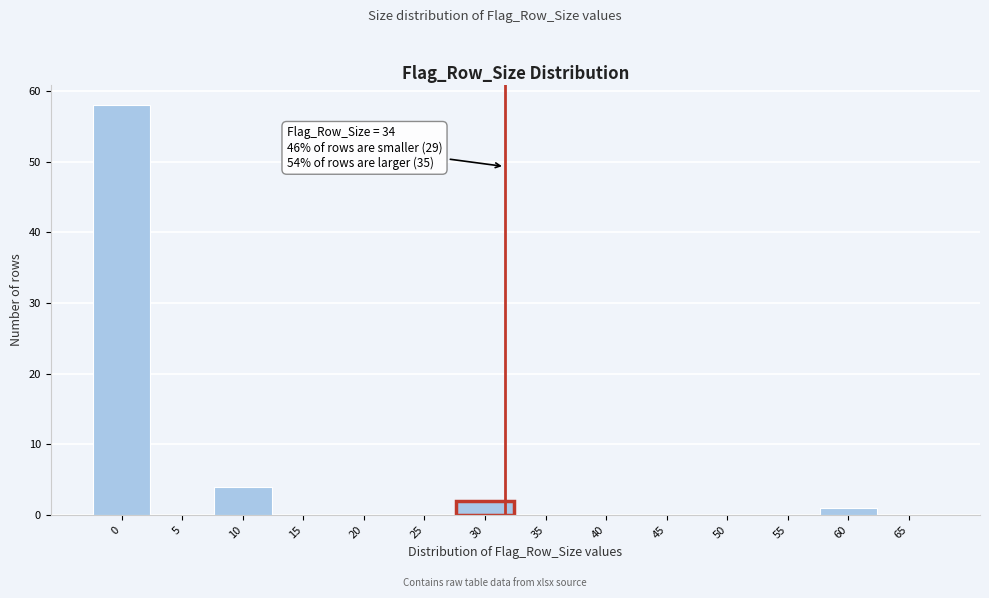

Reading right to left, what are all the values shown in this chart?

65=0	60=1	55=0	50=0	45=0	40=0	35=0	30=2	25=0	20=0	15=0	10=4	5=0	0=58